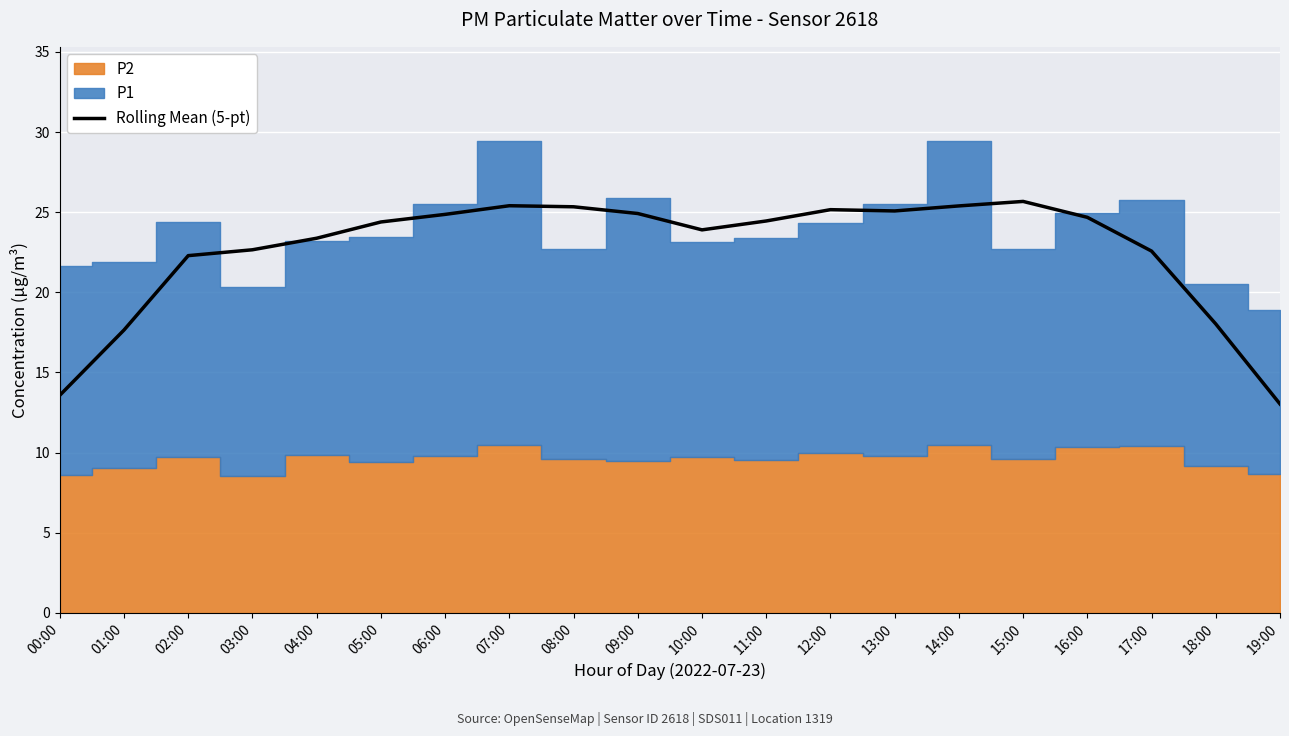

What is the greatest value displayed?

25.7